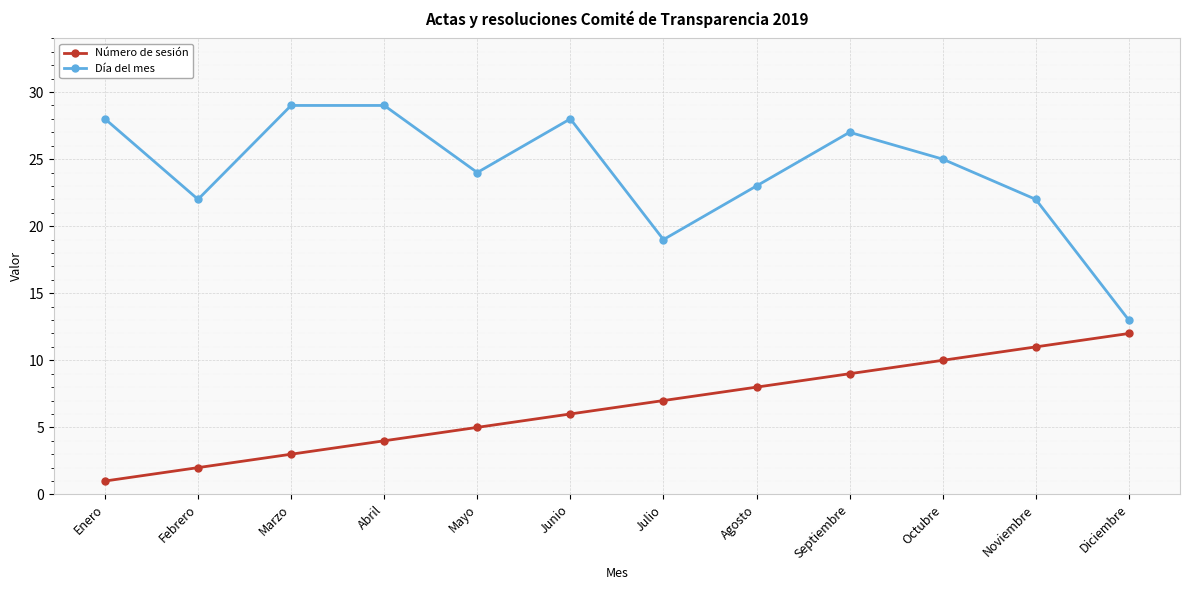

Reading left to right, extract all data points from this chart.

Número de sesión: 1	2	3	4	5	6	7	8	9	10	11	12
Día del mes: 28	22	29	29	24	28	19	23	27	25	22	13